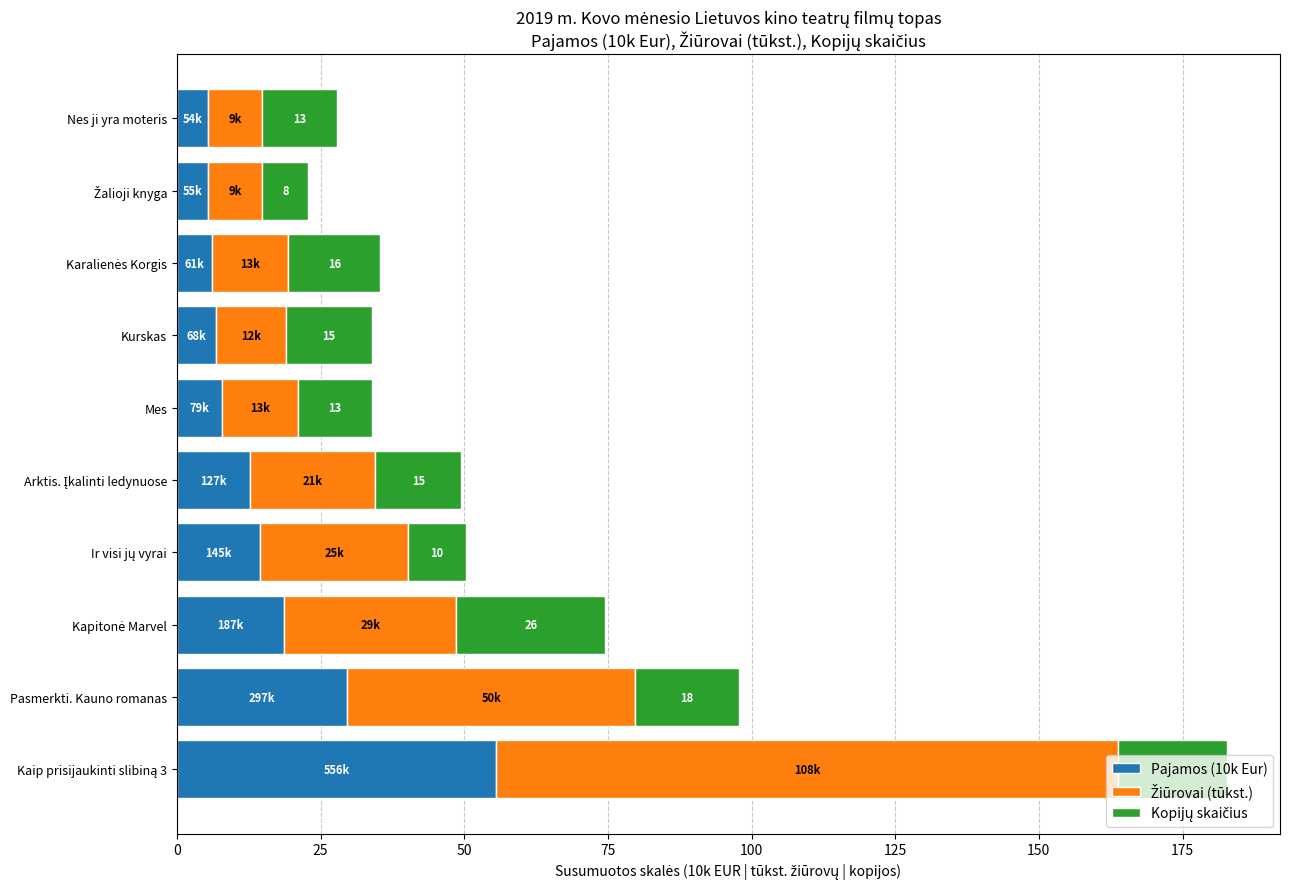

What is the difference between the second highest and minimum values in the Pajamos (10k Eur) series?

24.3